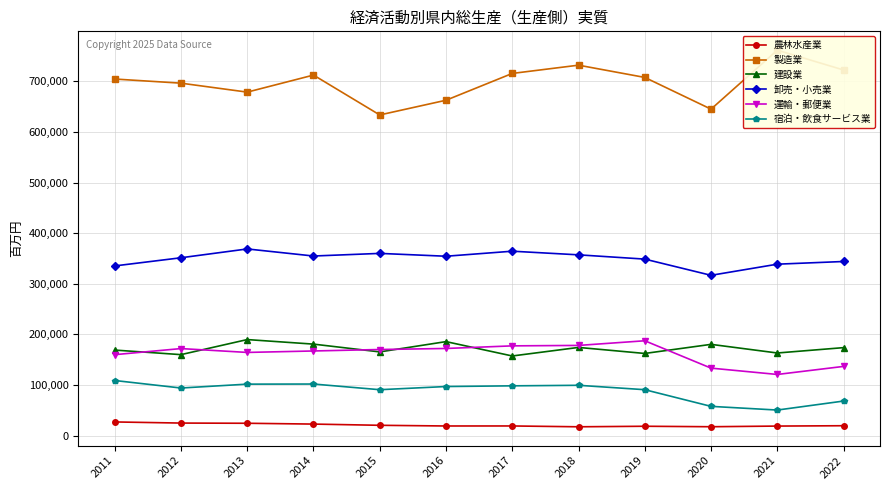

What is the total value across all series at 2013?

1528013